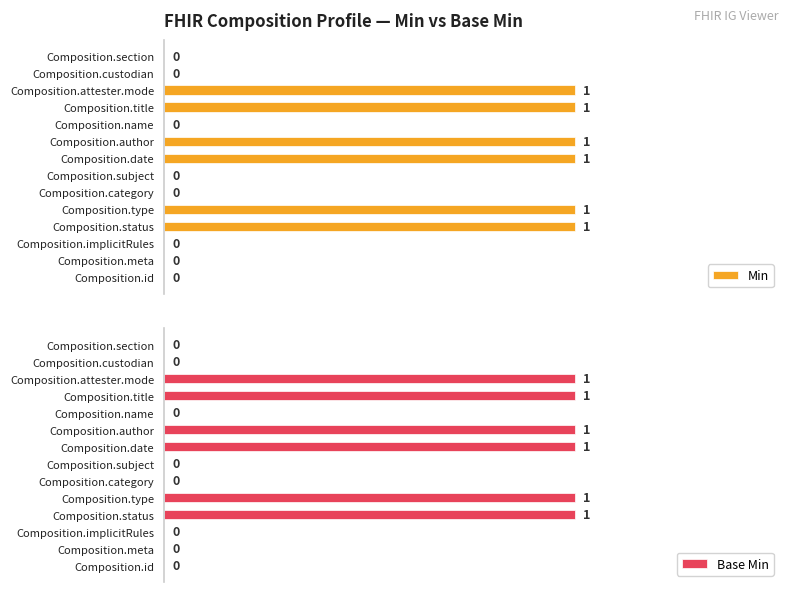

What are all the series names shown in the legend?

Min, Base Min